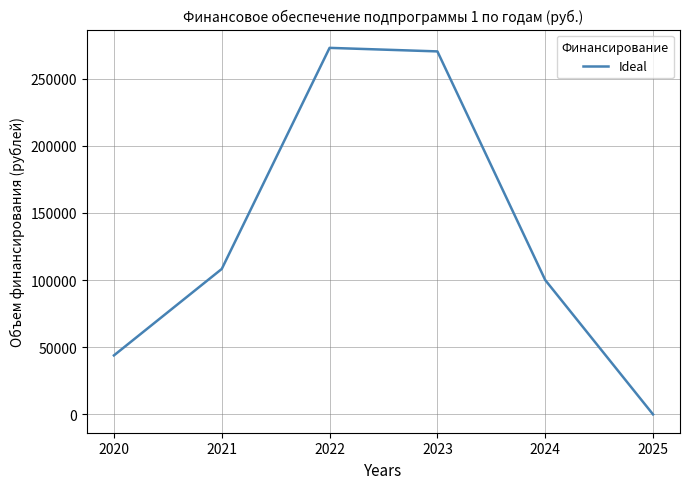

Rank the categories by value from lowest to highest.

2025, 2020, 2024, 2021, 2023, 2022